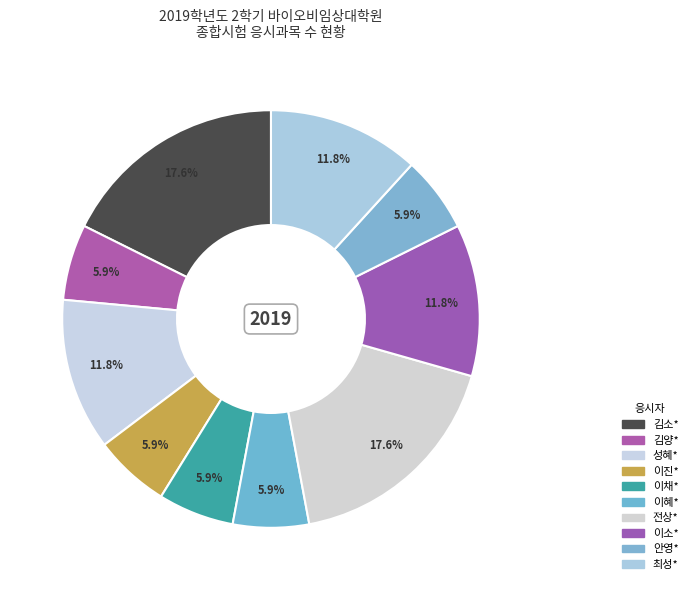

Which category has the smallest portion of the pie?

김양*